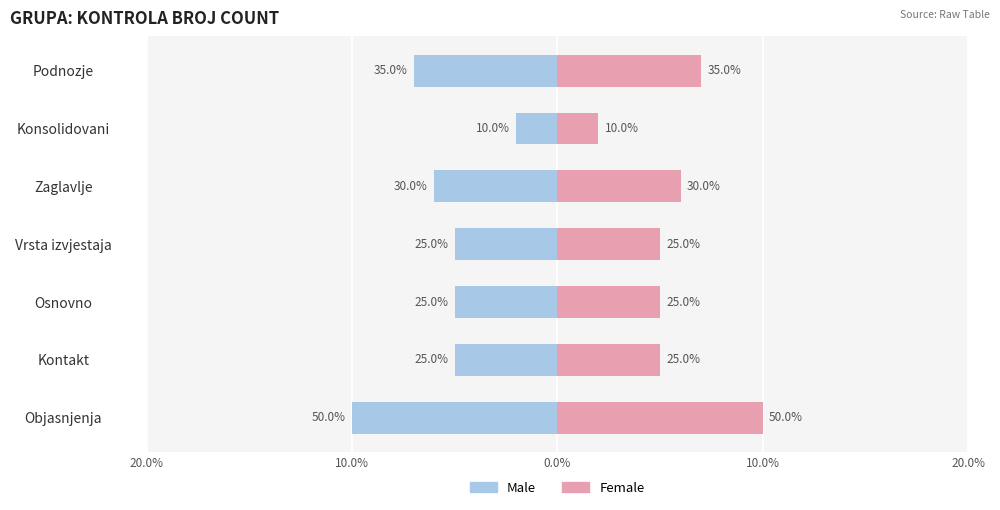

How many data points in Female are less than 5?

1